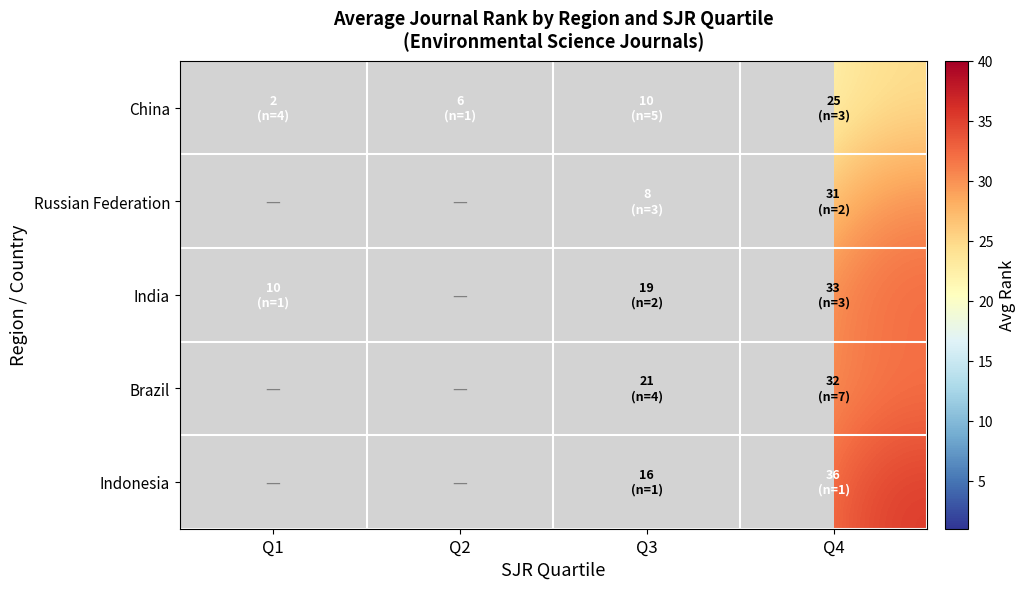

Count the number of categories in the chart.

4